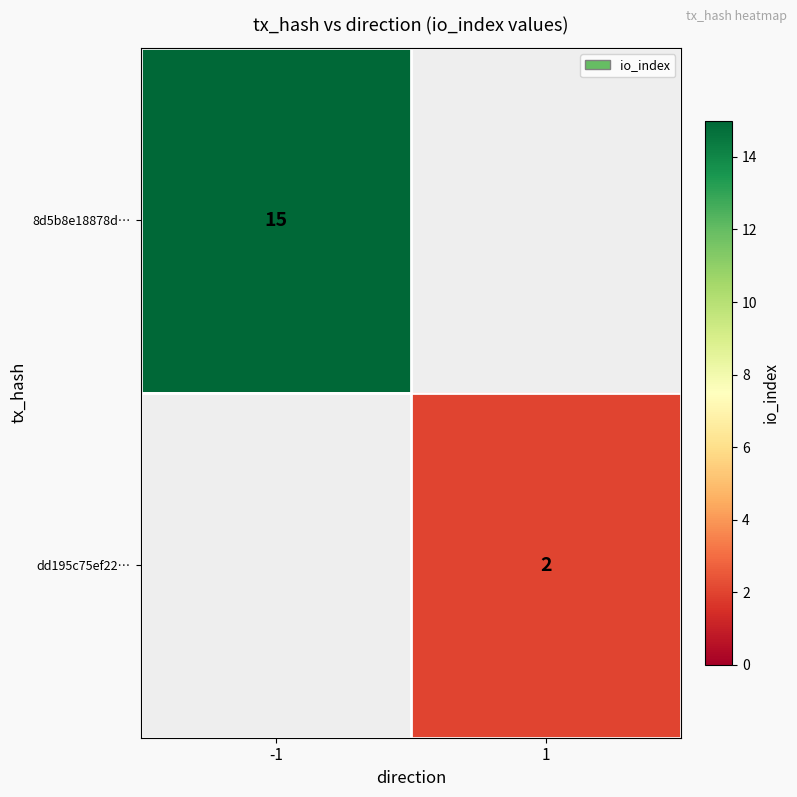

Is it true that 8d5b8e18878d… equals 7 at -1?

False